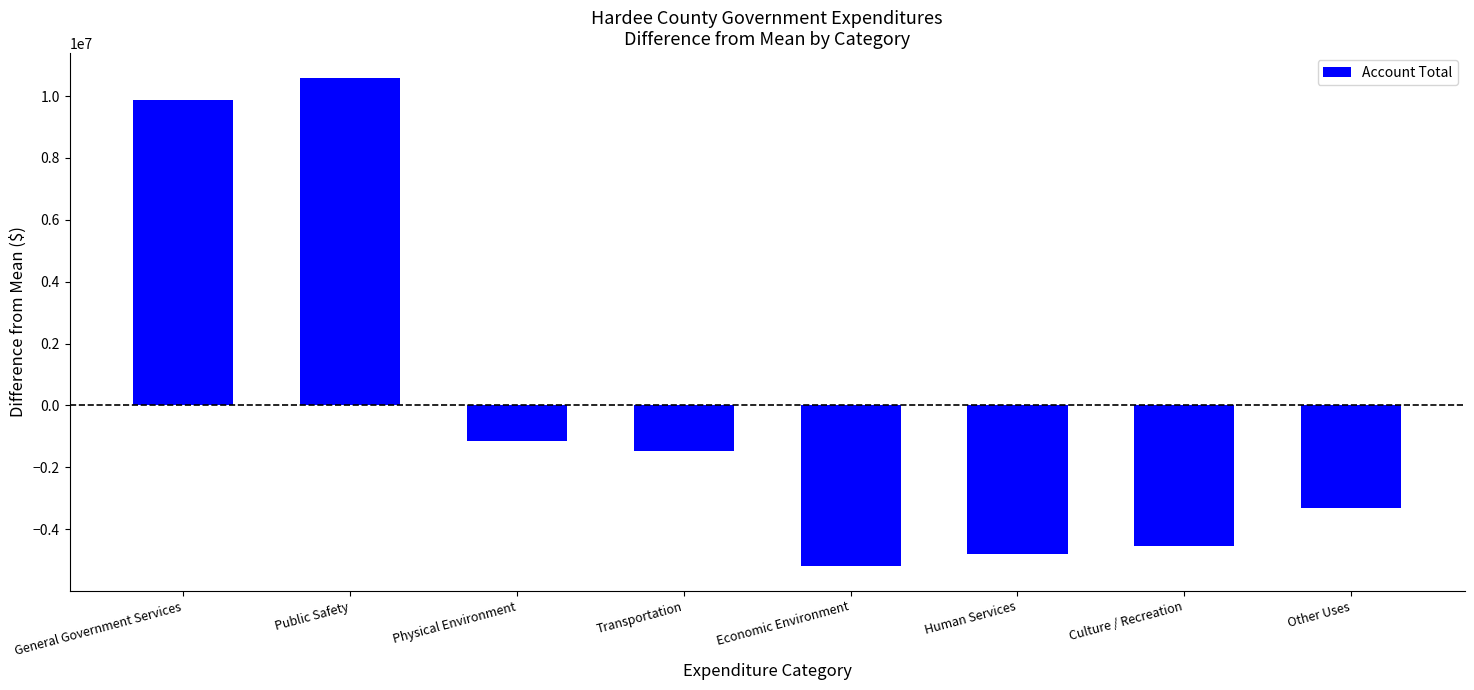

List the labels in order of value, smallest first.

Economic Environment, Human Services, Culture / Recreation, Other Uses, Transportation, Physical Environment, General Government Services, Public Safety